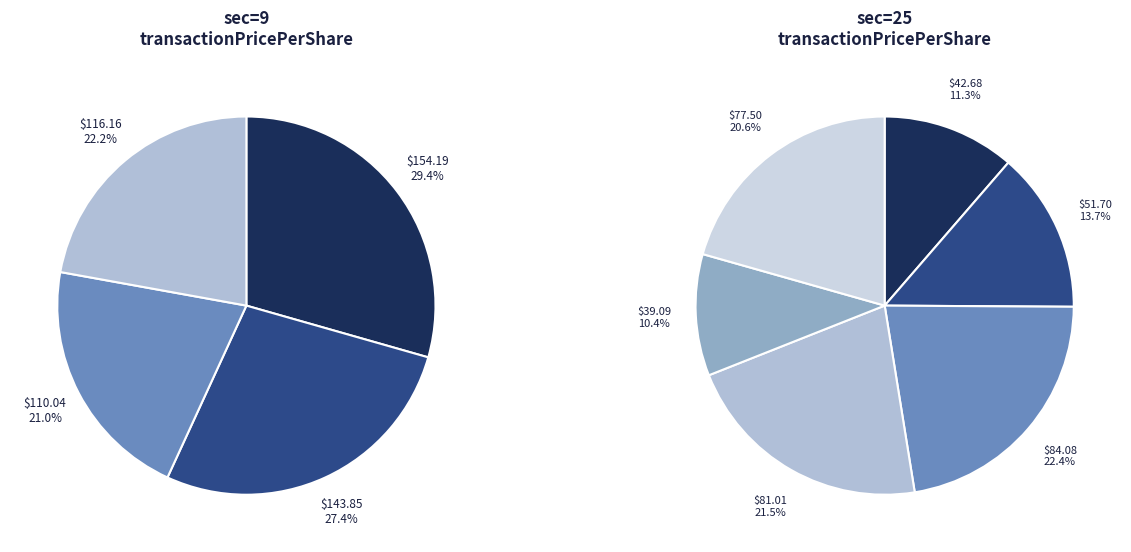

What is the smallest slice in the pie chart?

25